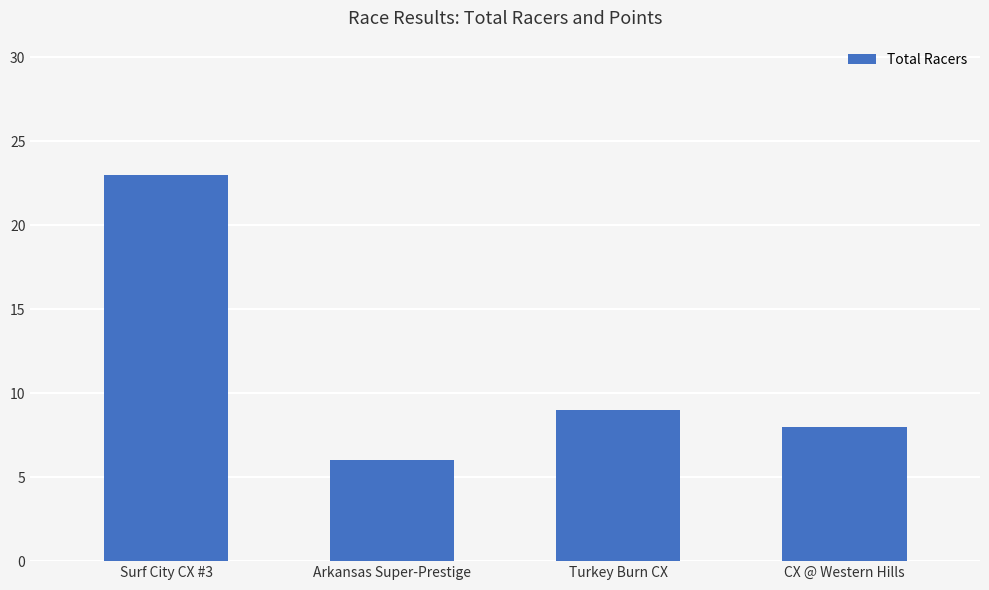

The value at Turkey Burn CX is 15. True or false?

False